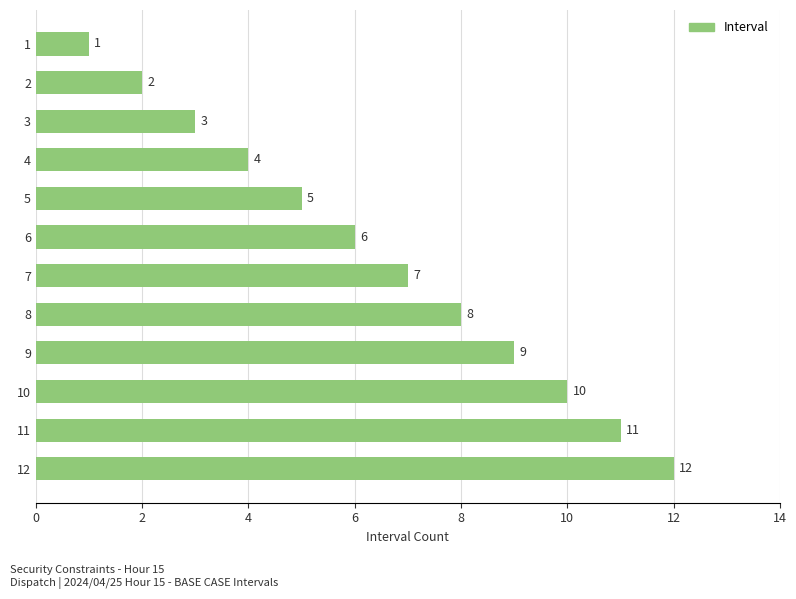

What is the difference between the maximum and second lowest values?

10